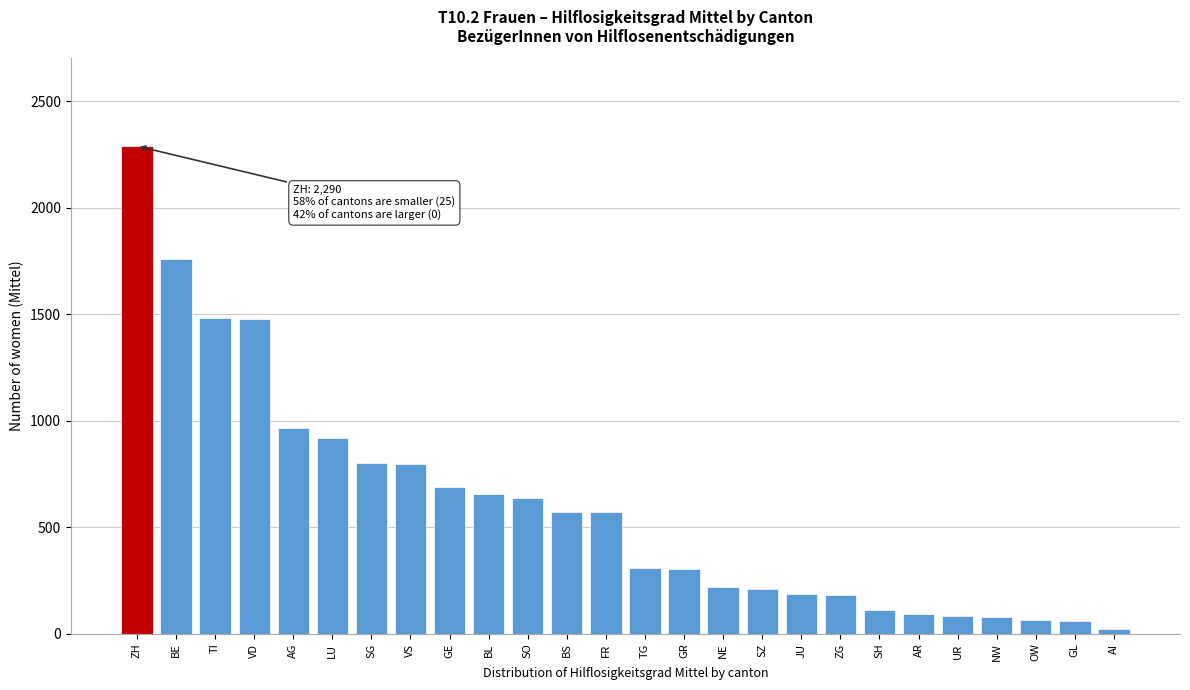

What value does the data have at GE?

691